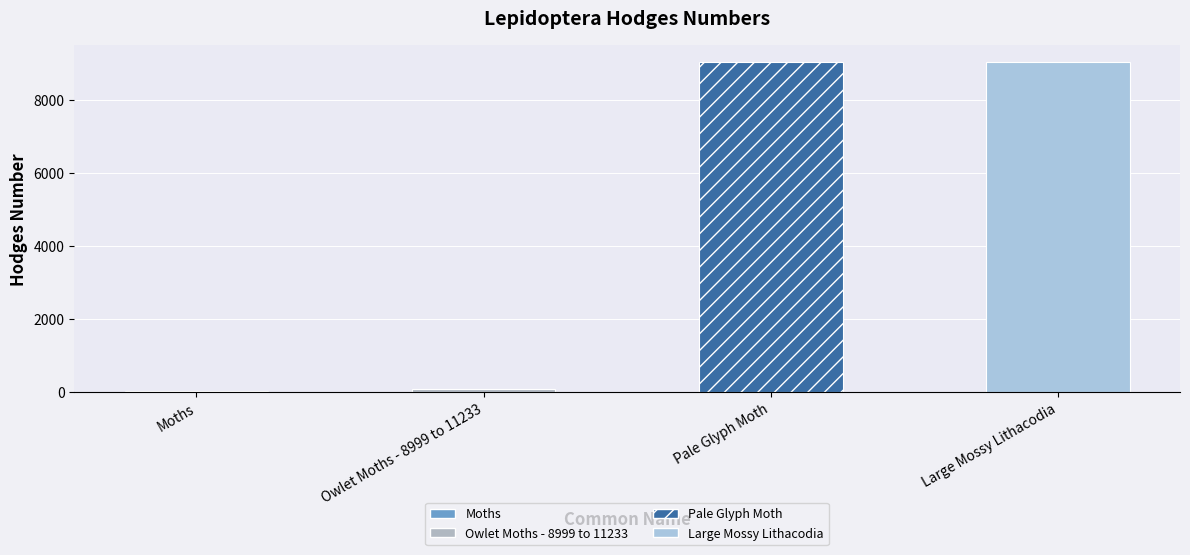

Which has a higher value, Moths or Pale Glyph Moth?

Pale Glyph Moth